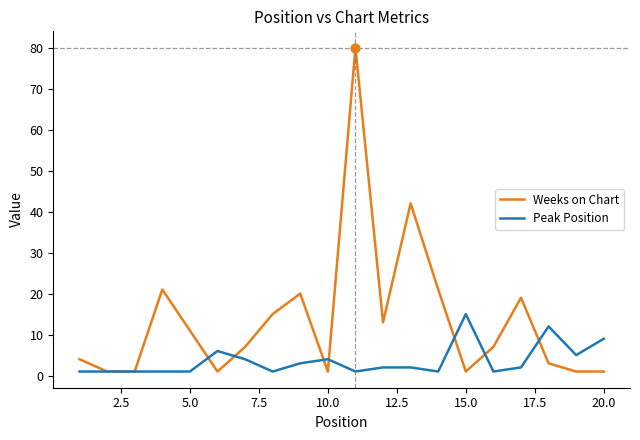

Which series has the largest total across all categories?

Weeks on Chart